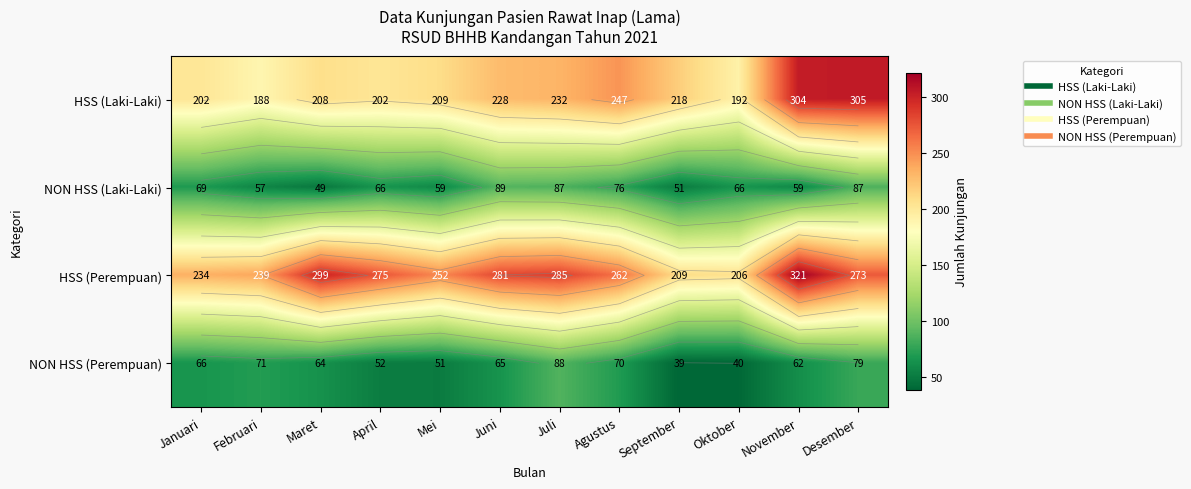

What is the total value across all series at Januari?

571